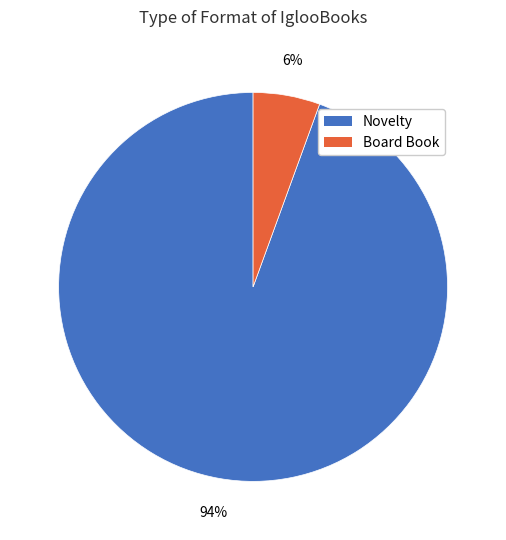

Which slice is the smallest?

Board Book